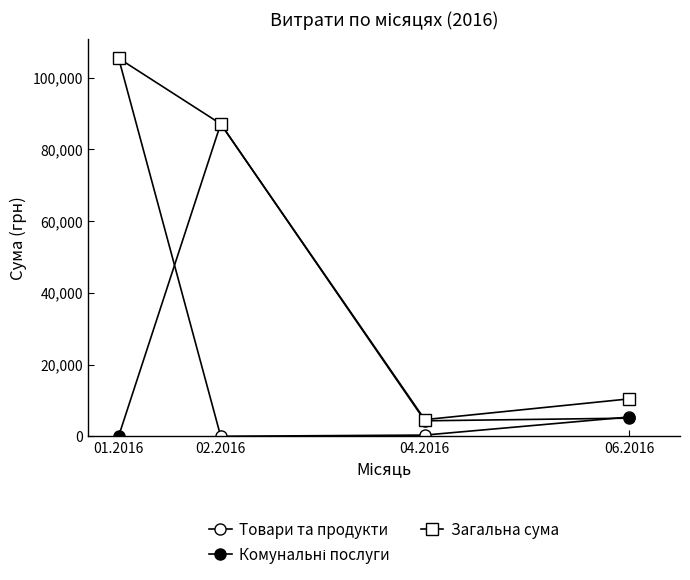

What is the value of the Комунальні послуги point at the 2nd from the left?

87091.6